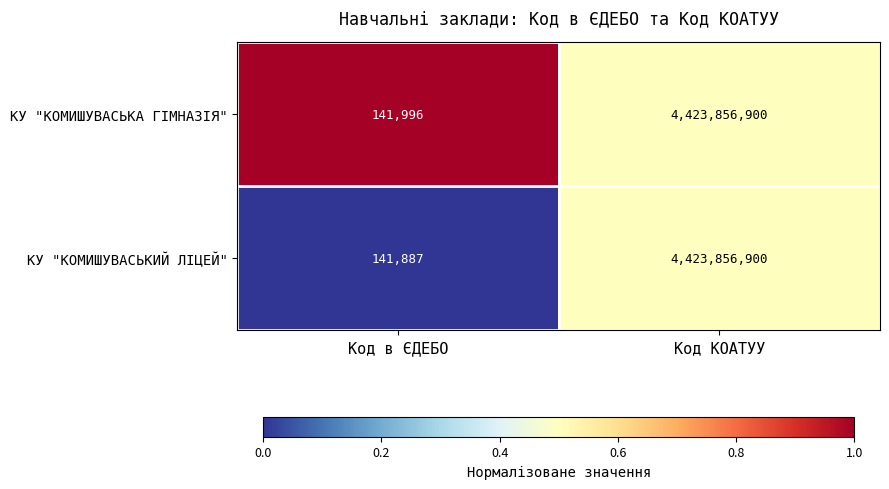

What value does the КУ "КОМИШУВАСЬКИЙ ЛІЦЕЙ" series have at Код в ЄДЕБО?

141887